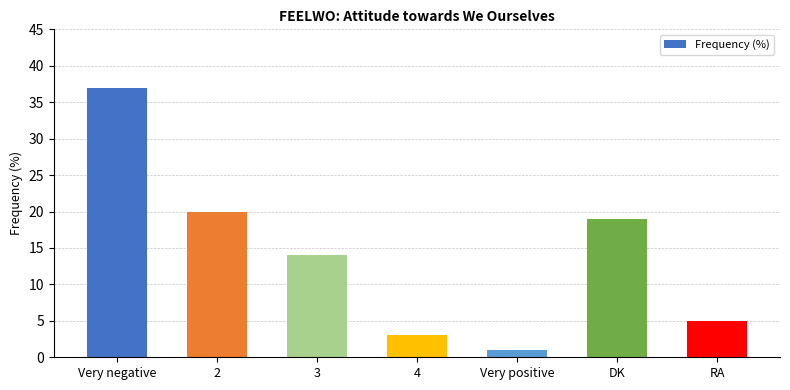

Reading right to left, what are all the values shown in this chart?

RA=5	DK=19	Very positive=1	4=3	3=14	2=20	Very negative=37